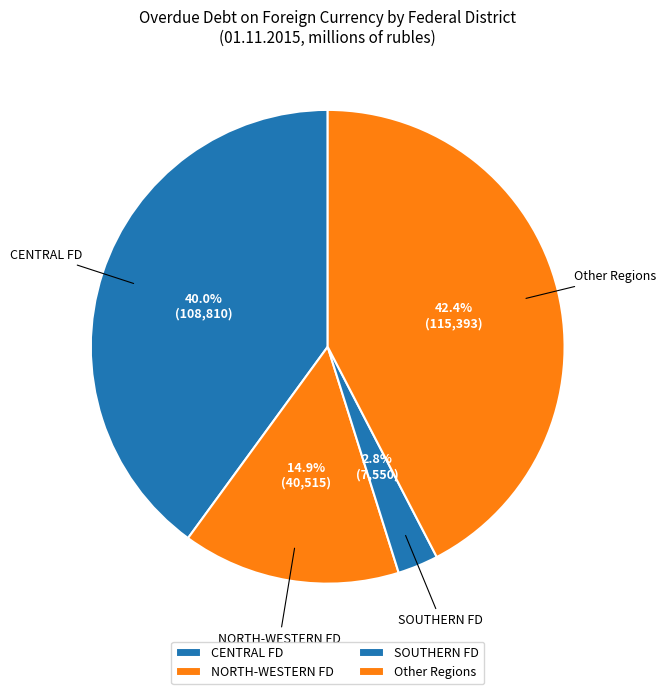

What is the total percentage of CENTRAL FD and NORTH-WESTERN FD?

54.8%